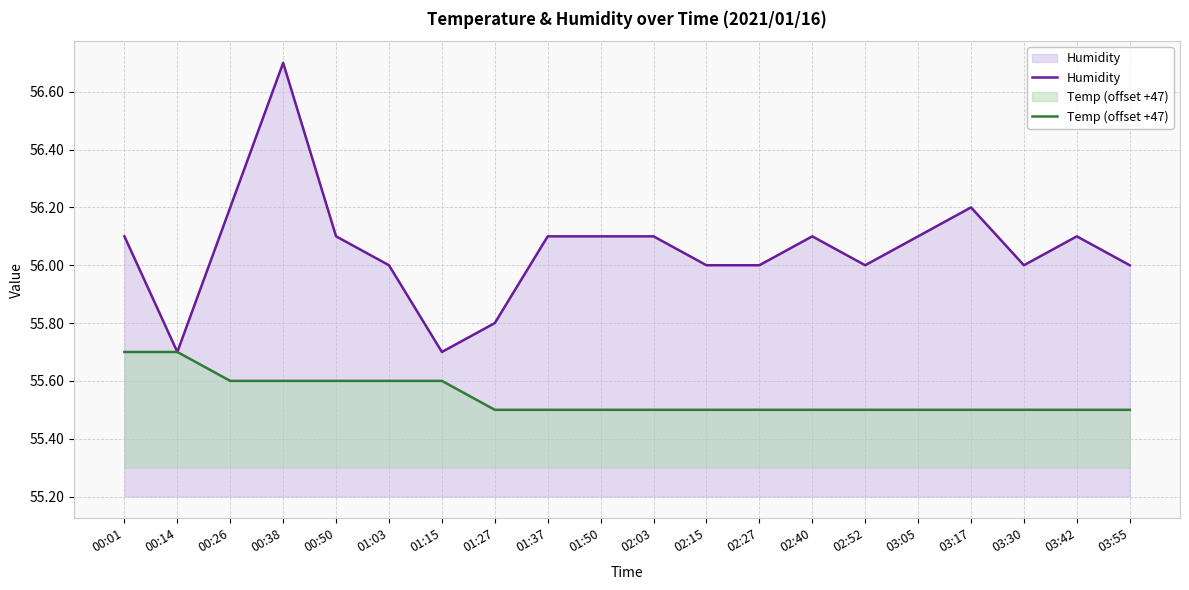

What is the difference between the Humidity values at 00:01 and 02:15?

0.1